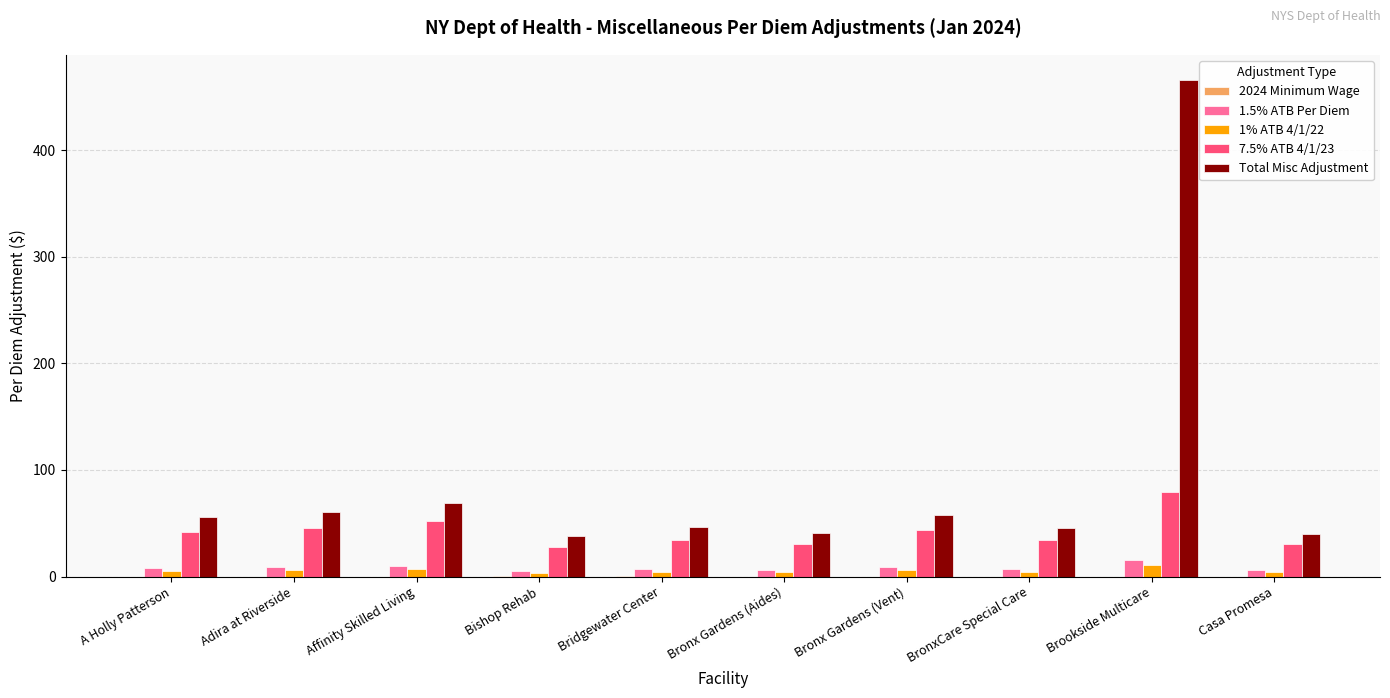

Which label corresponds to the largest value in the chart?

Brookside Multicare